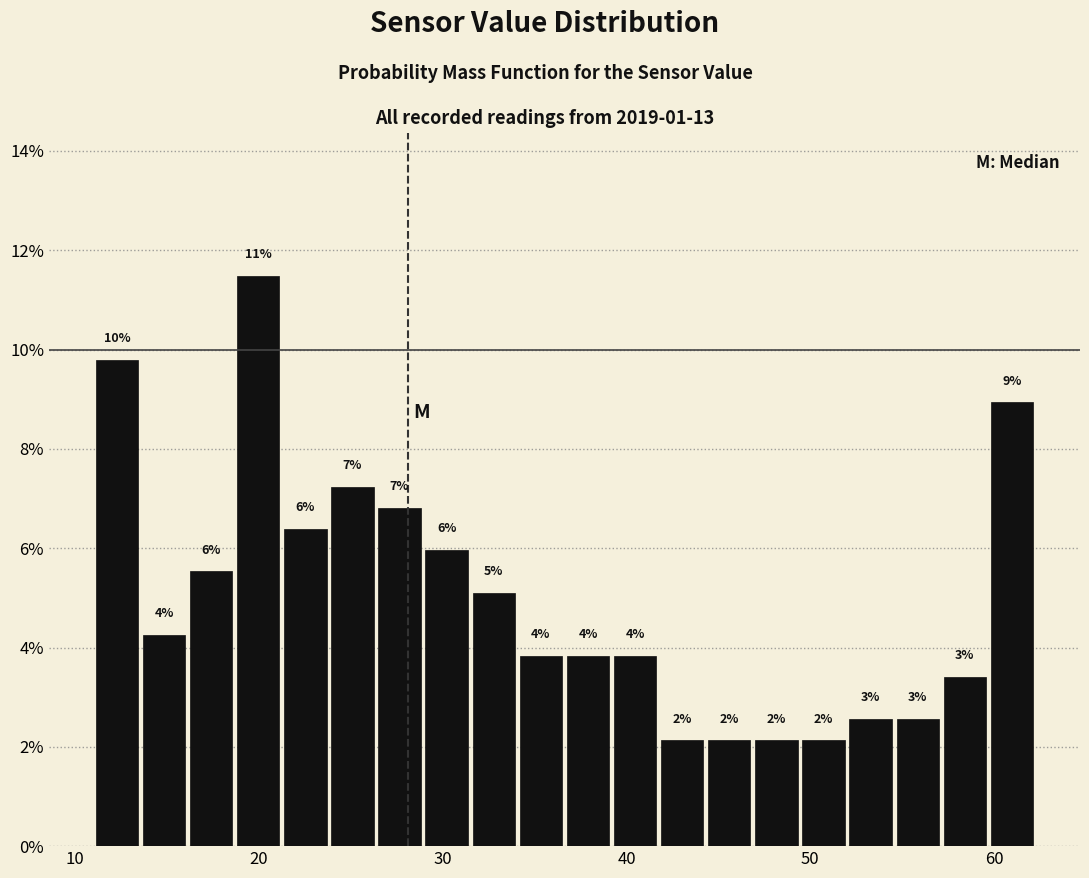

Around what value on the x-axis is the tallest bar? Give the approximate position of its centre, as read against the axis.

20